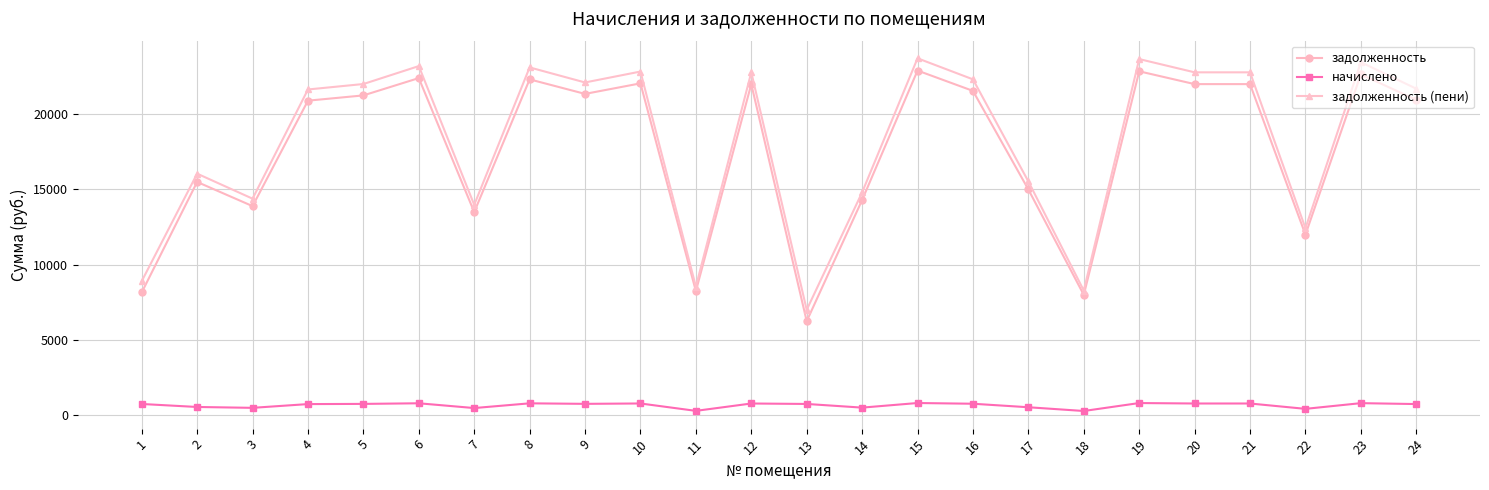

Which series has the widest spread of values?

задолженность (пени)